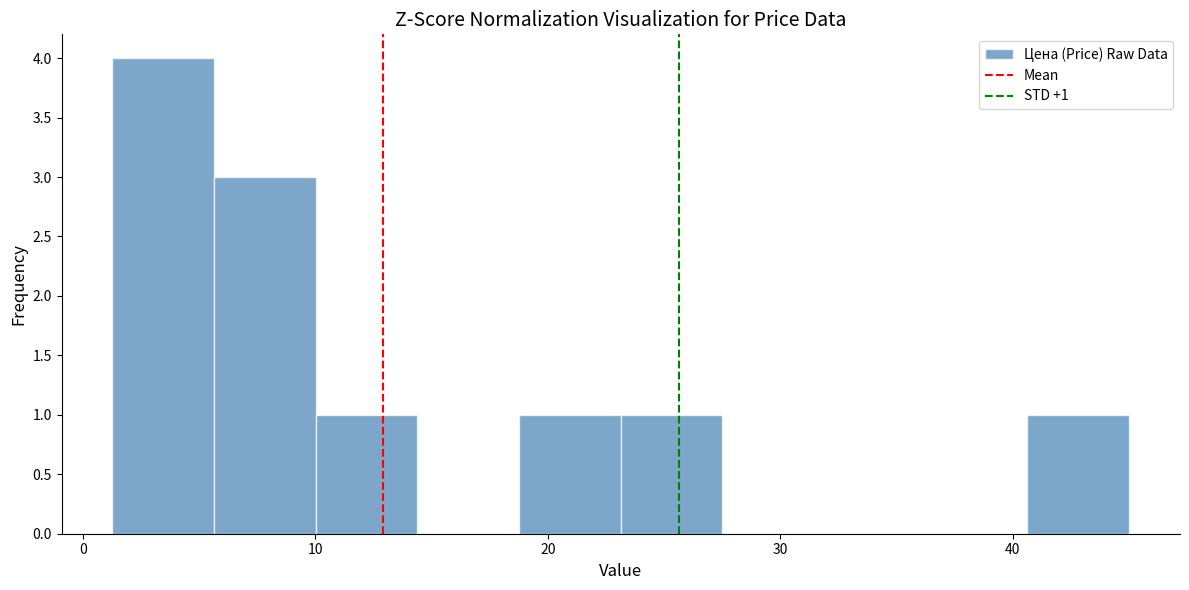

Which range on the x-axis has the tallest bar?

1 to 6